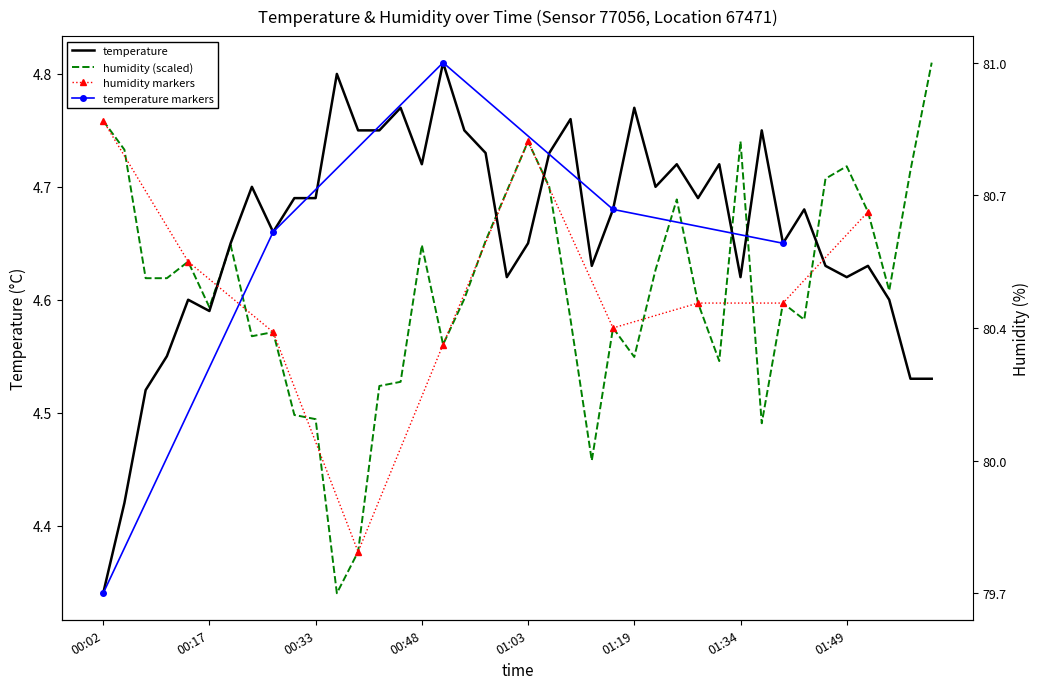

What is the total value across all series at 01:03?

9.4